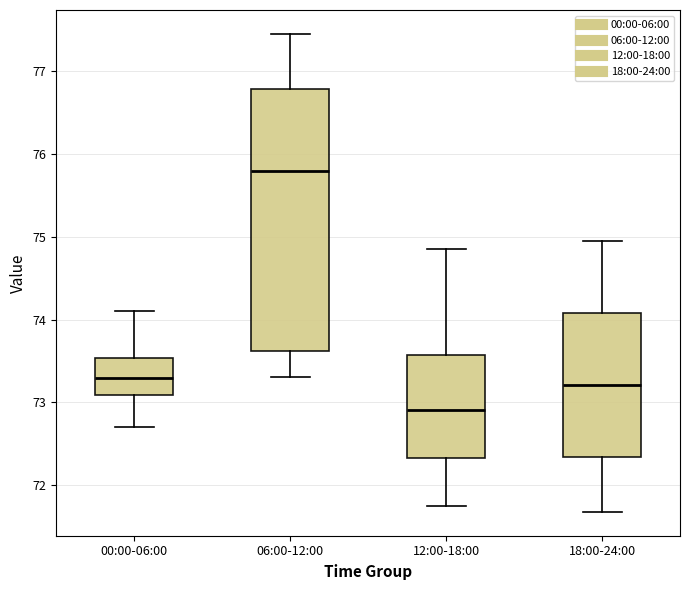

Reading left to right, transcribe this box plot: for each box, give where its median line is, the range the box spans, and where its two whiskers end, as read against the y-axis. The values are not printed on the chart, so give them approximately, as read against the axis.

00:00-06:00: median 73.3, box 73.1 to 73.5, whiskers 72.7 to 74.1
06:00-12:00: median 75.8, box 73.6 to 76.8, whiskers 73.3 to 77.5
12:00-18:00: median 72.9, box 72.3 to 73.6, whiskers 71.8 to 74.9
18:00-24:00: median 73.2, box 72.3 to 74.1, whiskers 71.7 to 75.0